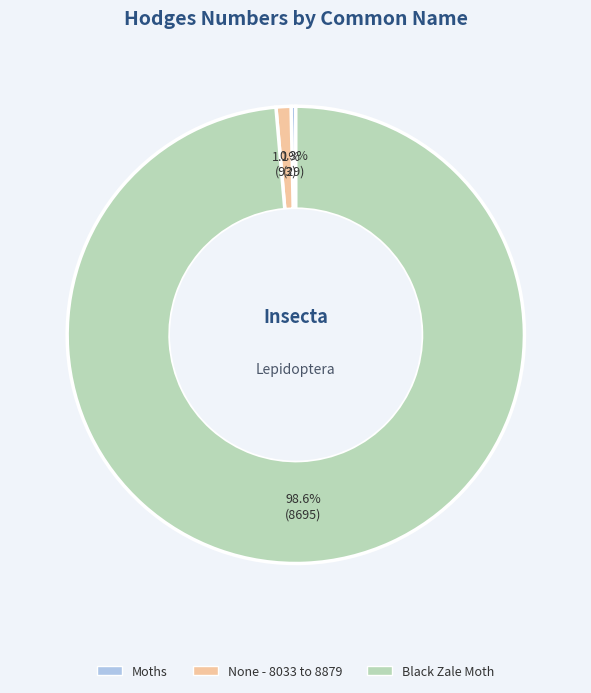

To the nearest percent, what is the difference between the None - 8033 to 8879 and Moths slice percentages?

1%